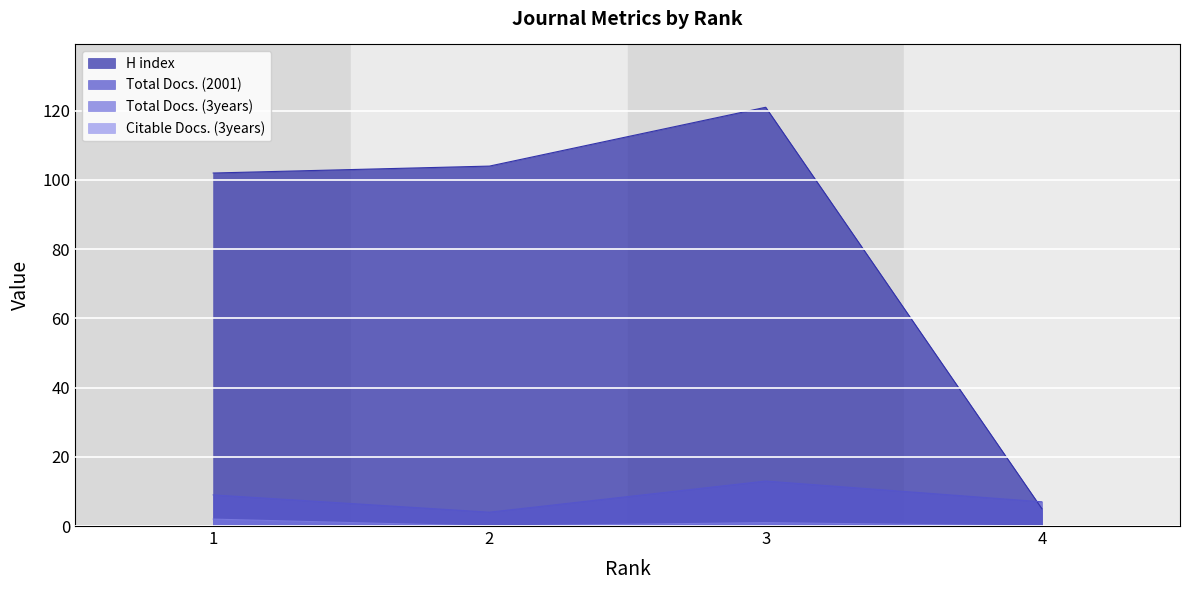

Does the chart display data point markers on the line(s)?

No